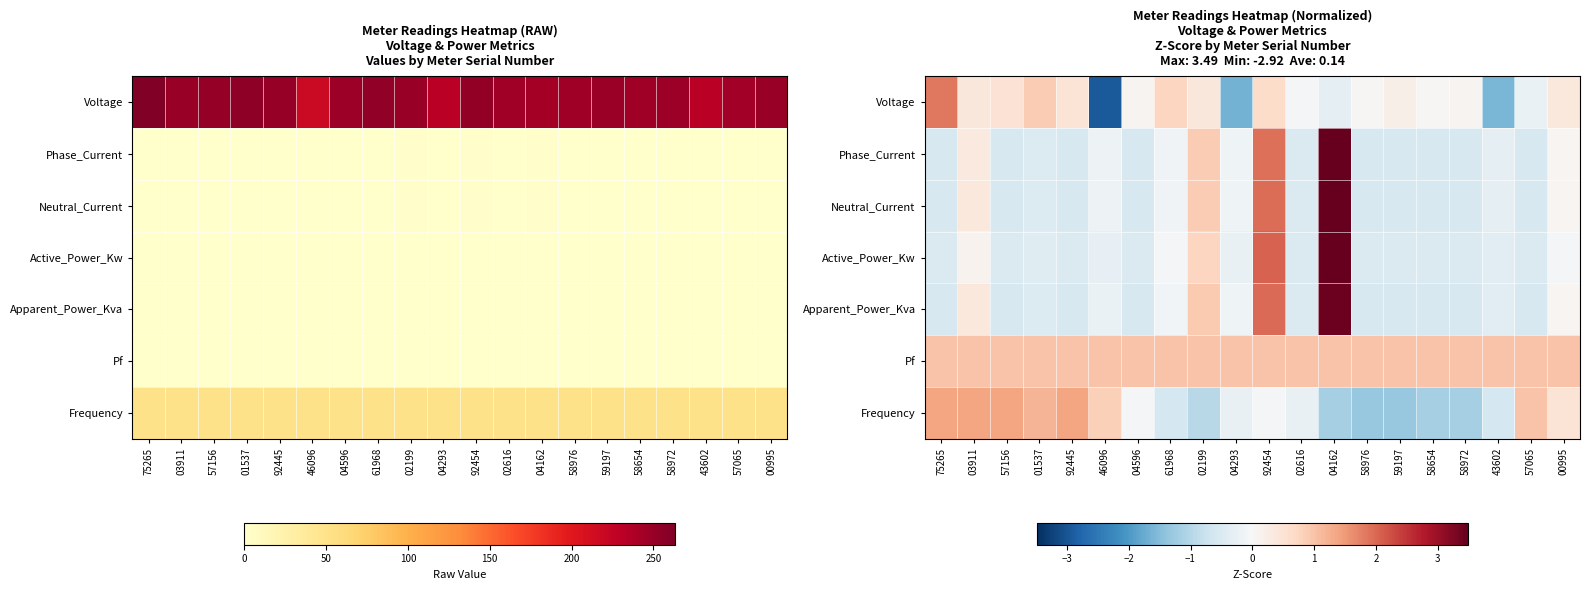

Rank the categories by Neutral_Current value from highest to lowest.

04162, 92454, 02199, 03911, 00995, 61968, 04293, 46096, 43602, 01537, 02616, 75265, 57156, 92445, 04596, 58976, 59197, 58654, 58972, 57065